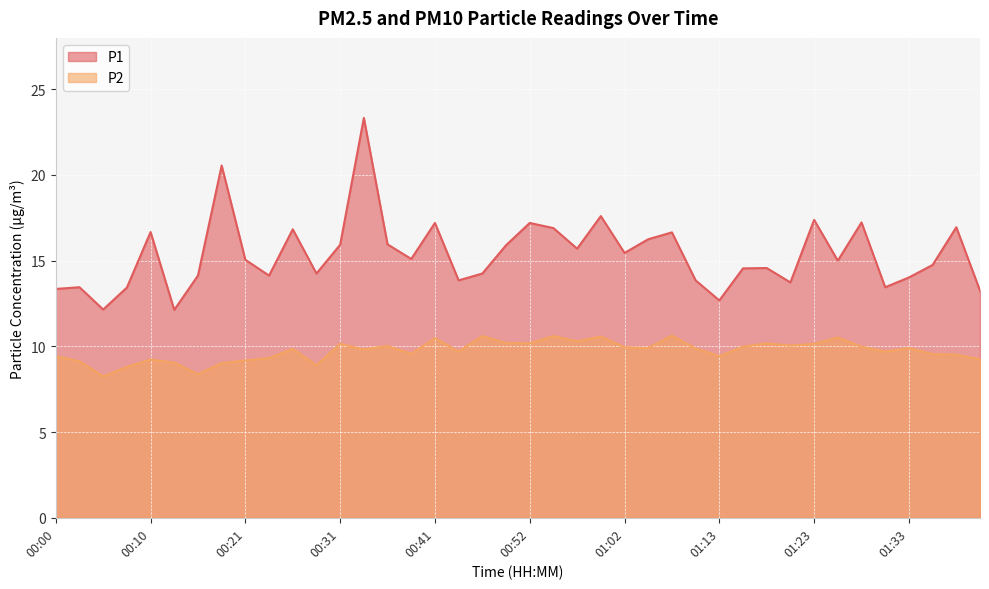

What is the value of the P2 point at the 15th from the left?

10.0